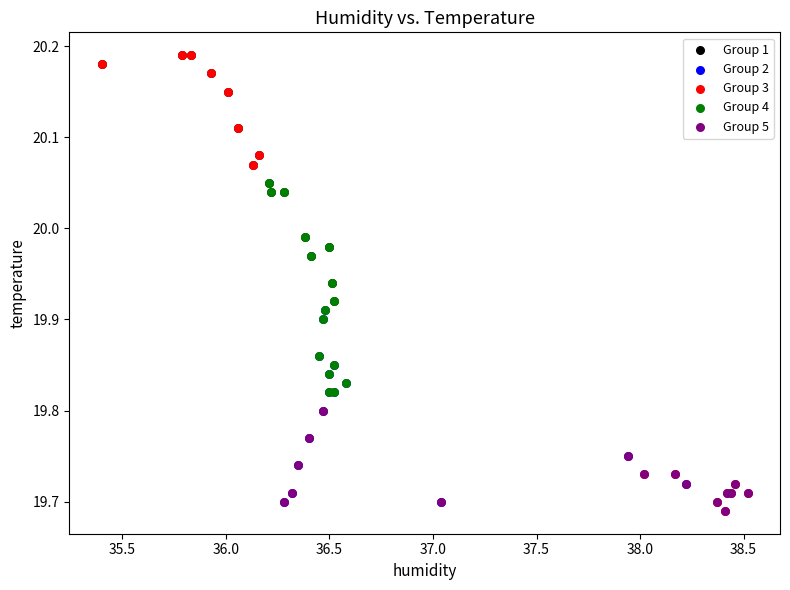

Which series has the largest Y range (max minus min)?

Group 3